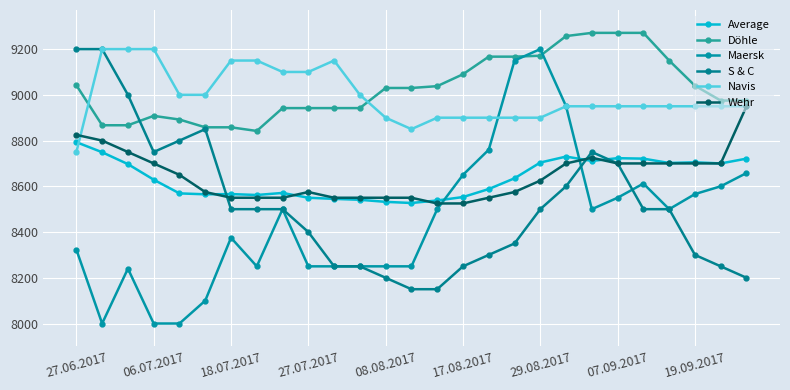

How many values in the Wehr series are below 8625?

13